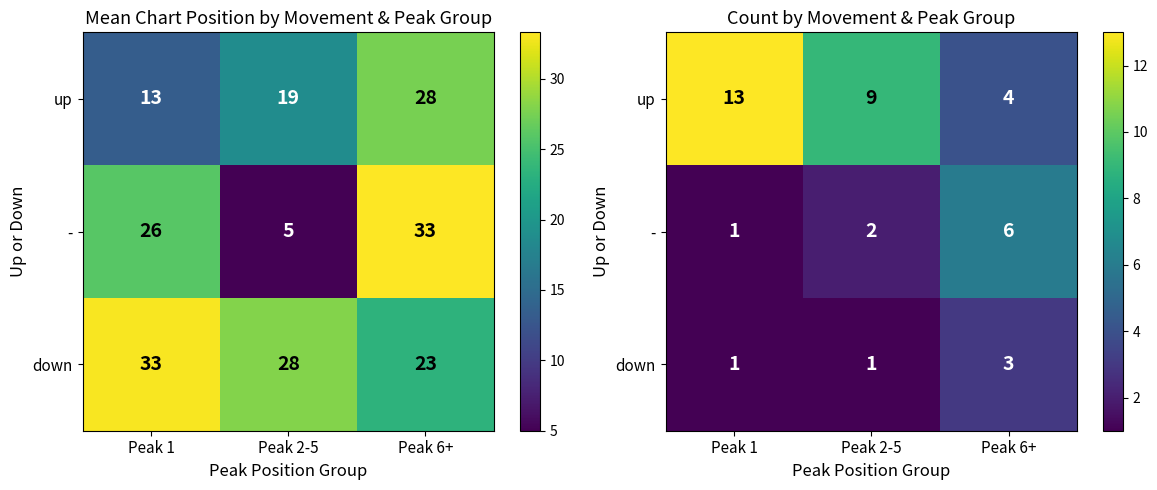

What is the approximate value of up at Peak 2-5?

9